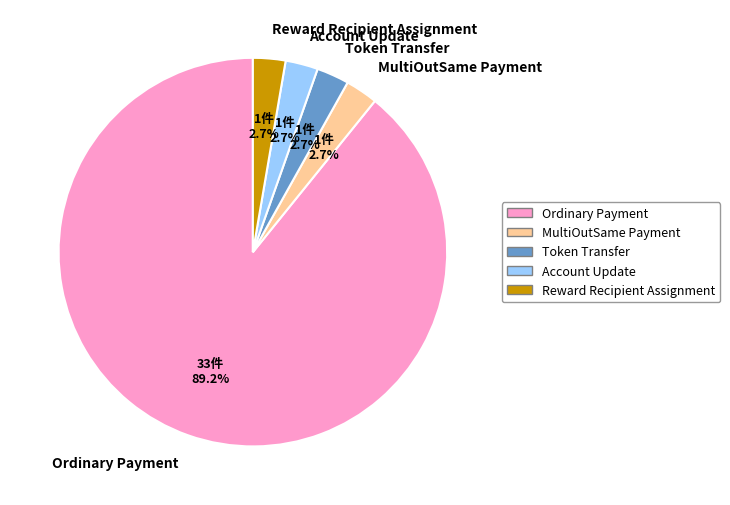

The Reward Recipient Assignment slice represents 17% of the pie. True or false?

False